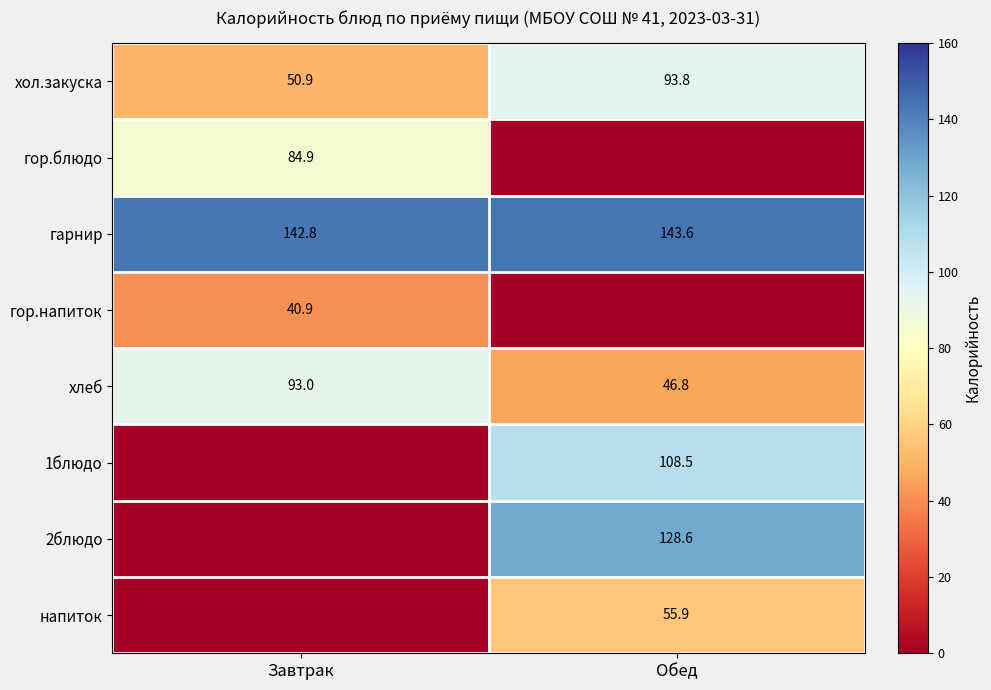

List the labels in order of хлеб value, smallest first.

Обед, Завтрак